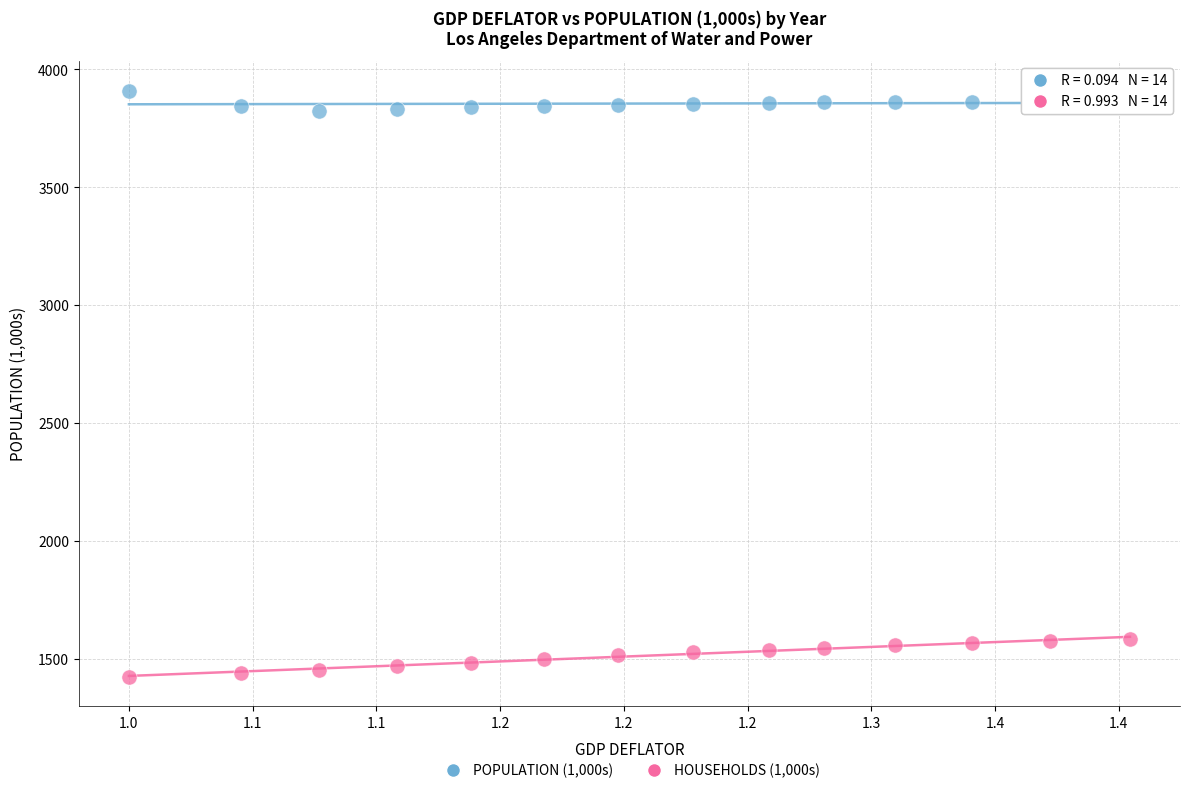

What is the X range (max minus min) for the scatter plot?

0.4